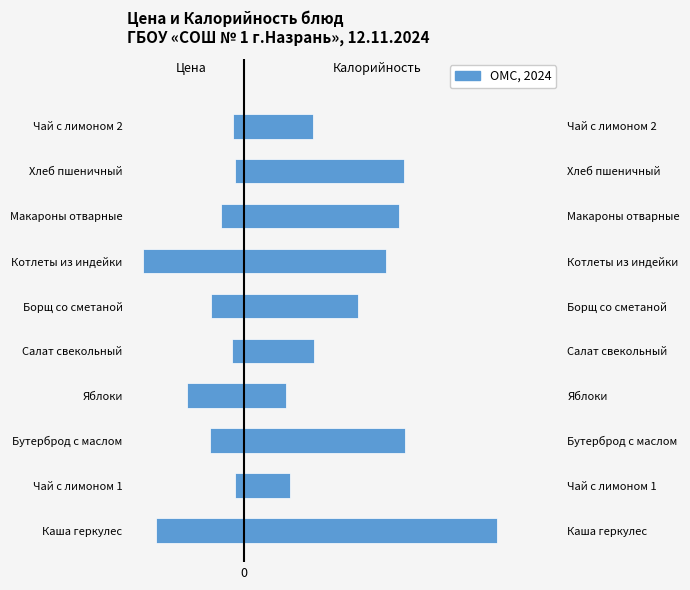

Rank the categories by Цена (руб.) value from lowest to highest.

Котлеты из индейки, Каша геркулес, Яблоки, Бутерброд с маслом, Борщ со сметаной, Макароны отварные, Салат свекольный, Чай с лимоном 2, Хлеб пшеничный, Чай с лимоном 1